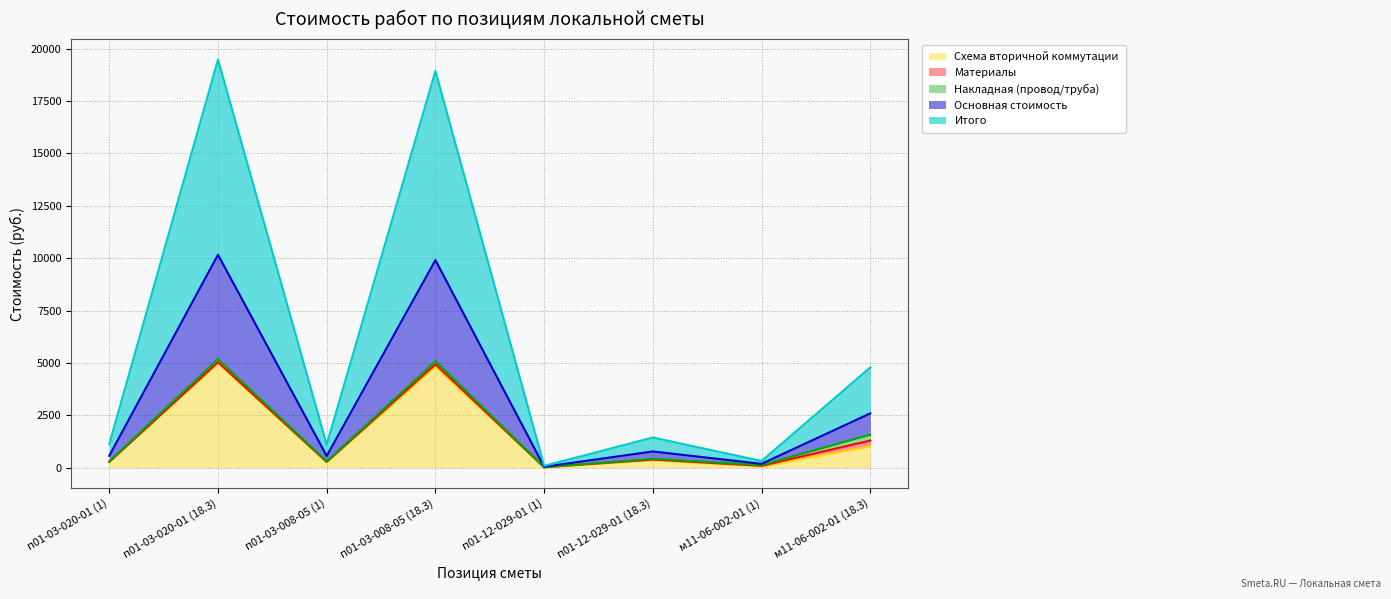

How many data points does each series have?

8